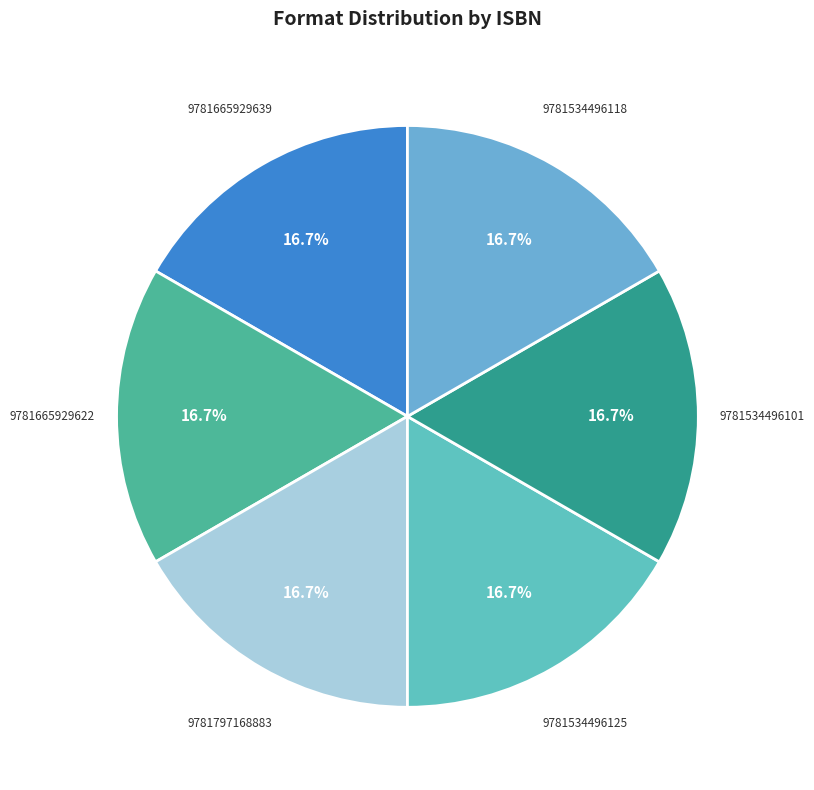

Approximately how many times larger is the value at 9781534496118 compared to 9781665929622?

1.0